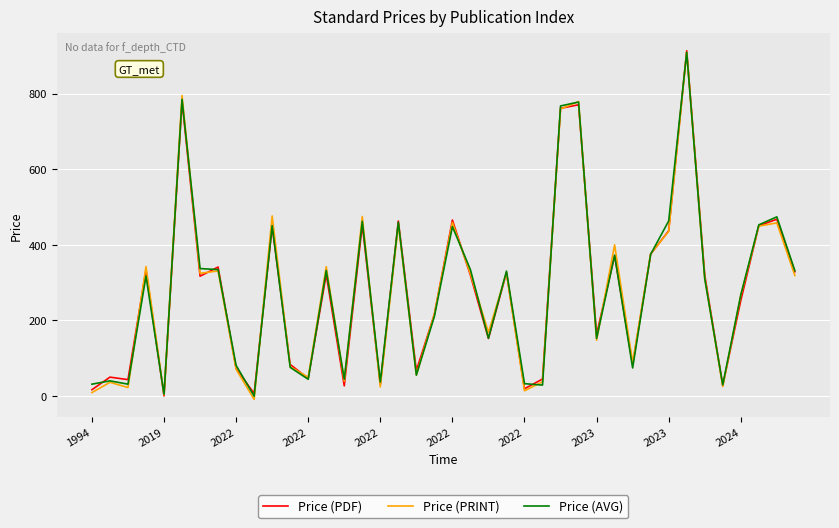

What is the highest value of the Price (PDF) series?

913.5